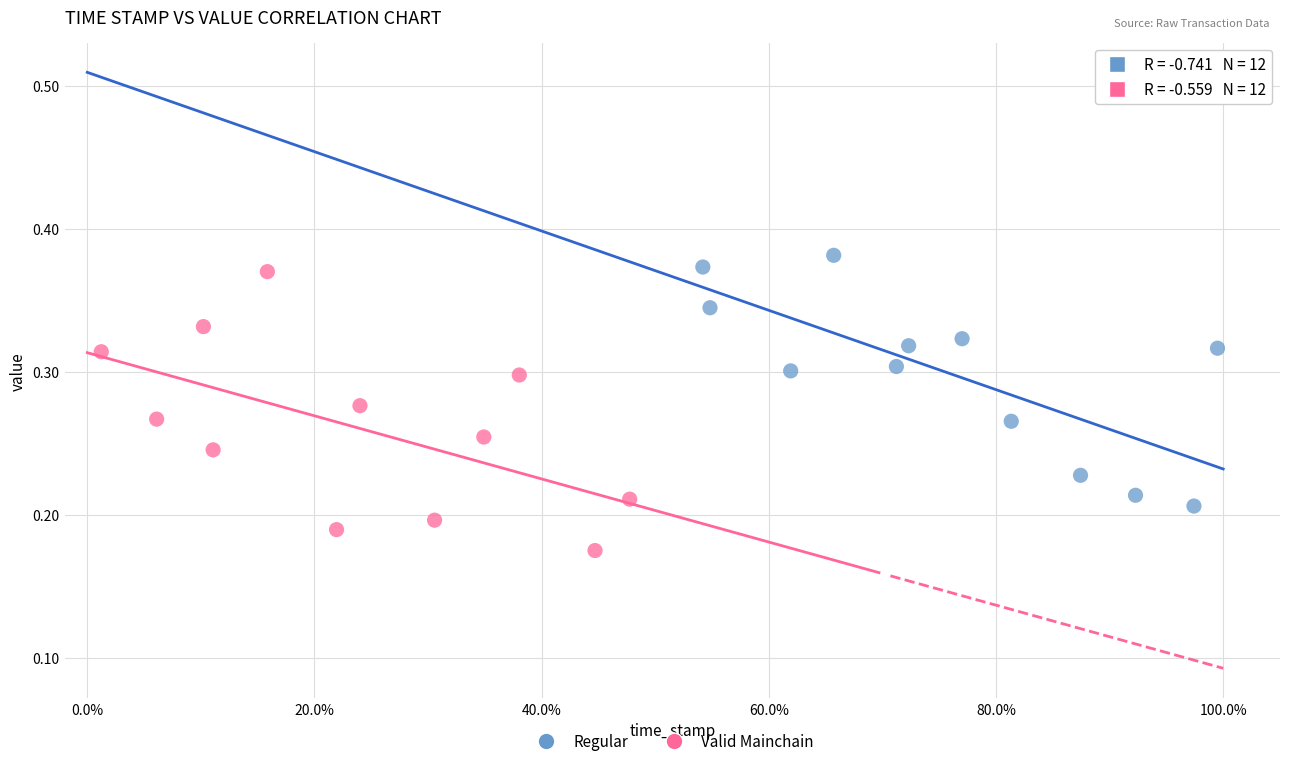

Which series reaches the minimum Y coordinate?

Valid Mainchain